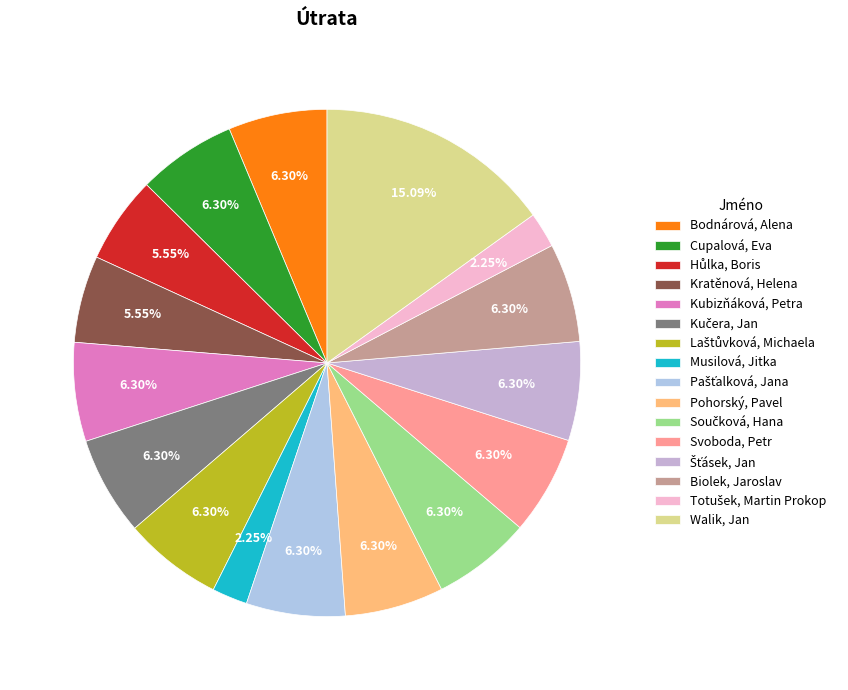

Is there a majority slice in this chart?

No